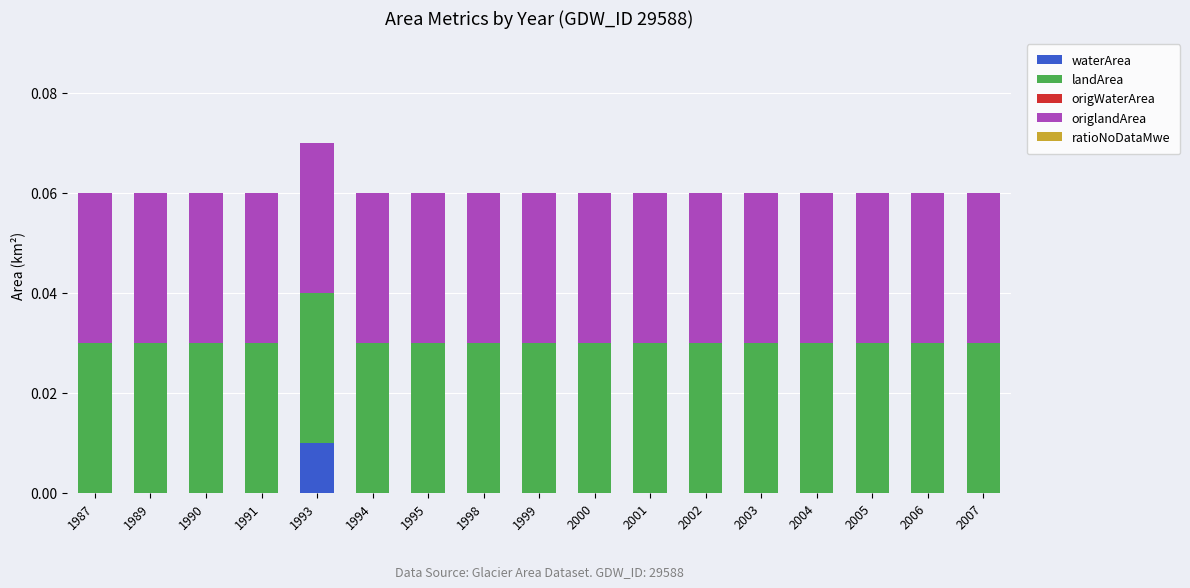

At which category is the sum across all series the highest?

1993